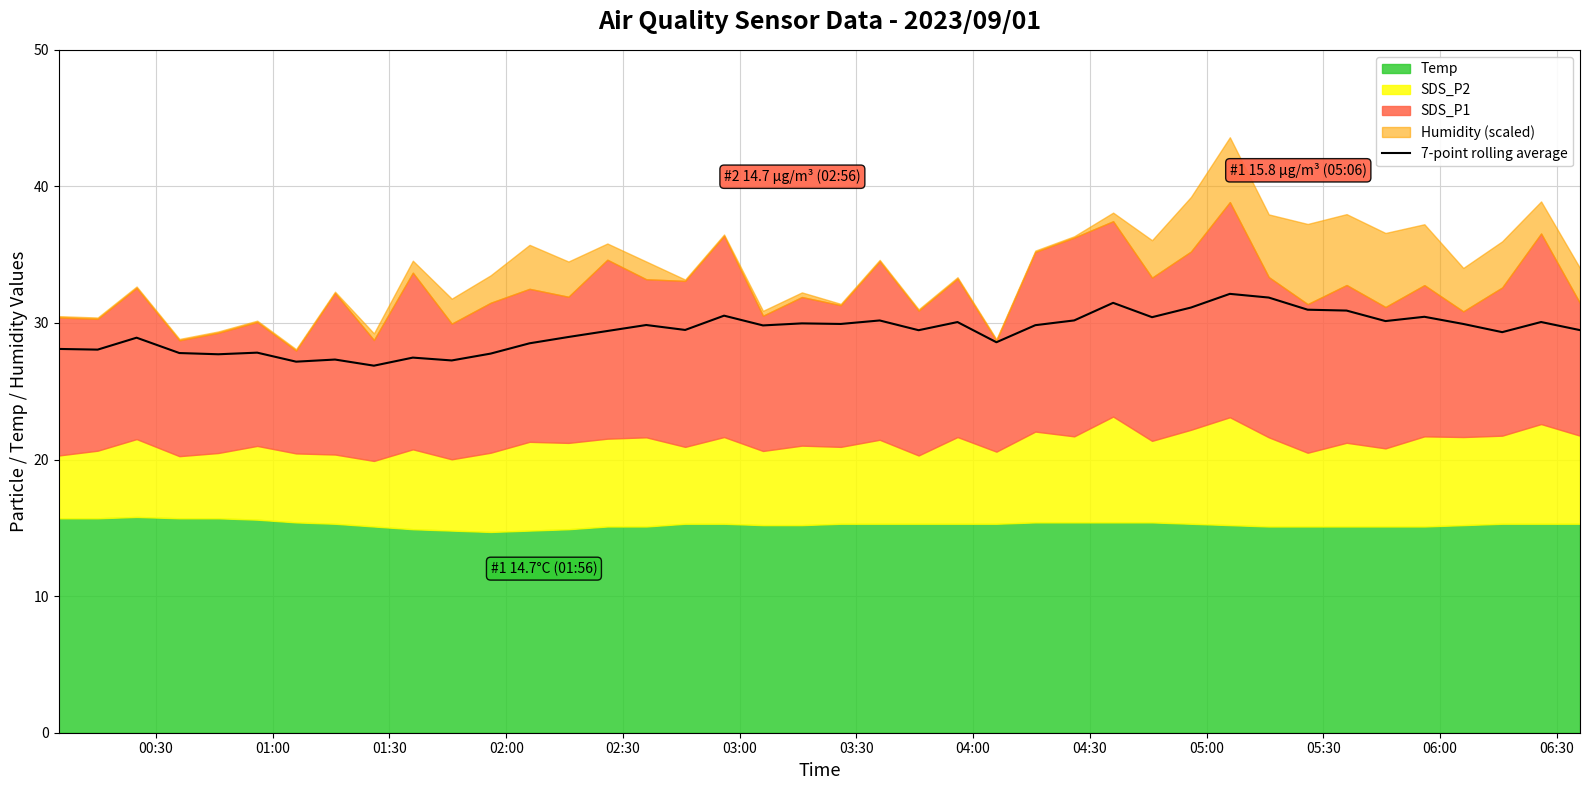

Between 21 and 04:30, which is larger?

21